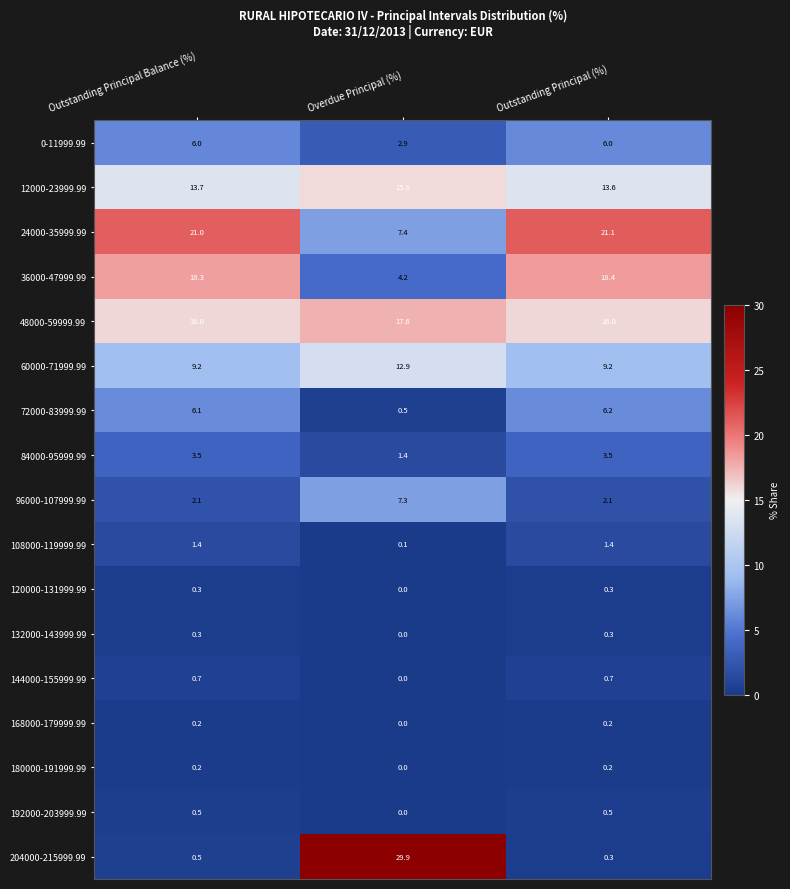

Which series has the widest spread of values?

204000-215999.99